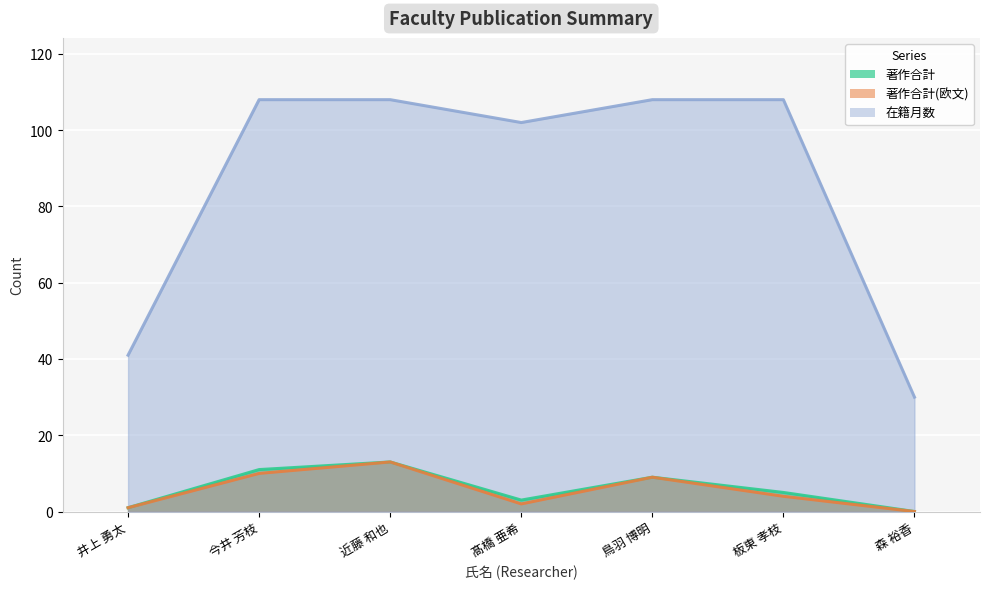

Which series has the largest range (max minus min)?

在籍月数